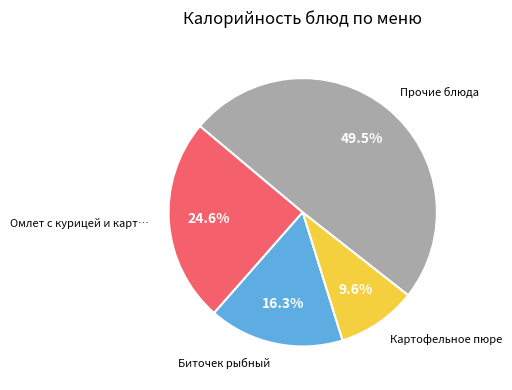

Is there a majority slice in this chart?

No